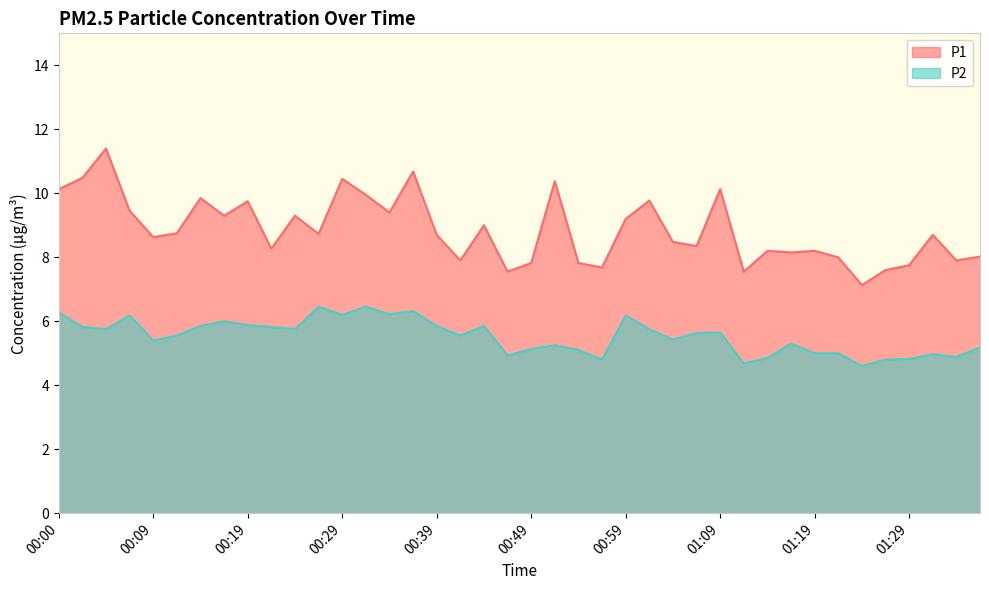

At how many categories does at least one series exceed 6?

40